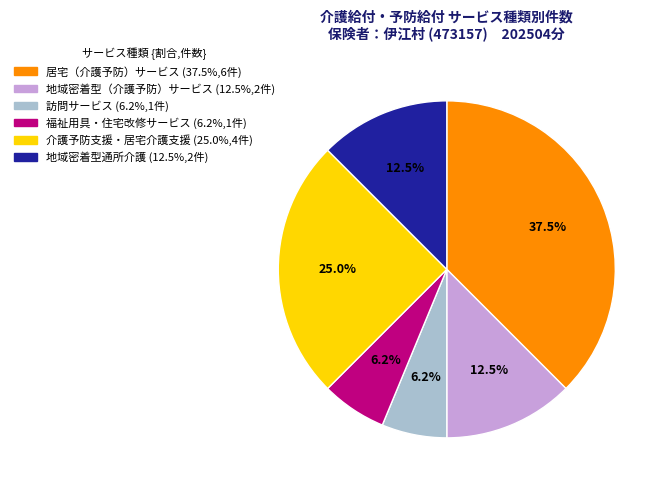

Does any single category account for the majority?

No